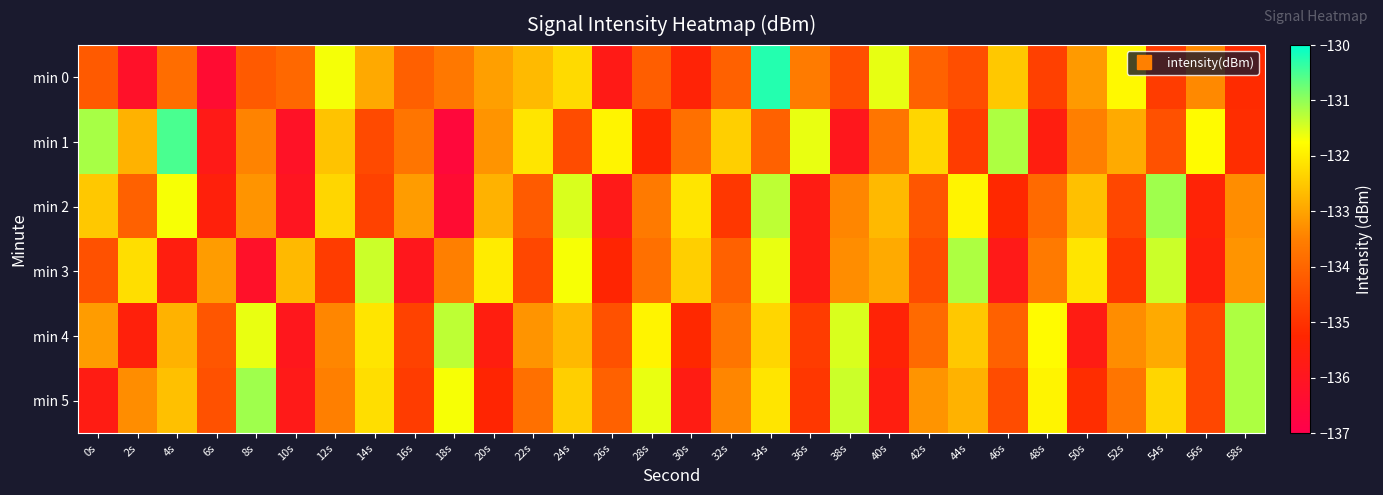

At which category is the sum across all series the highest?

34s